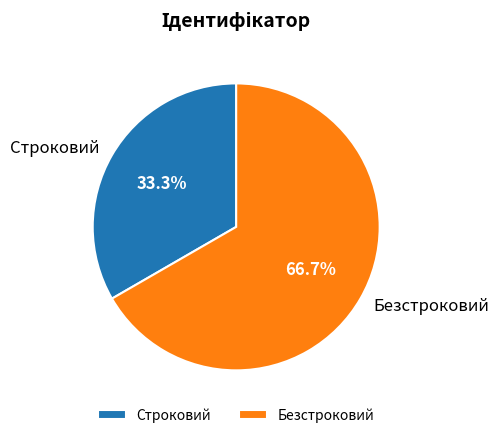

To the nearest percent, what percentage of the pie is Безстроковий?

67%